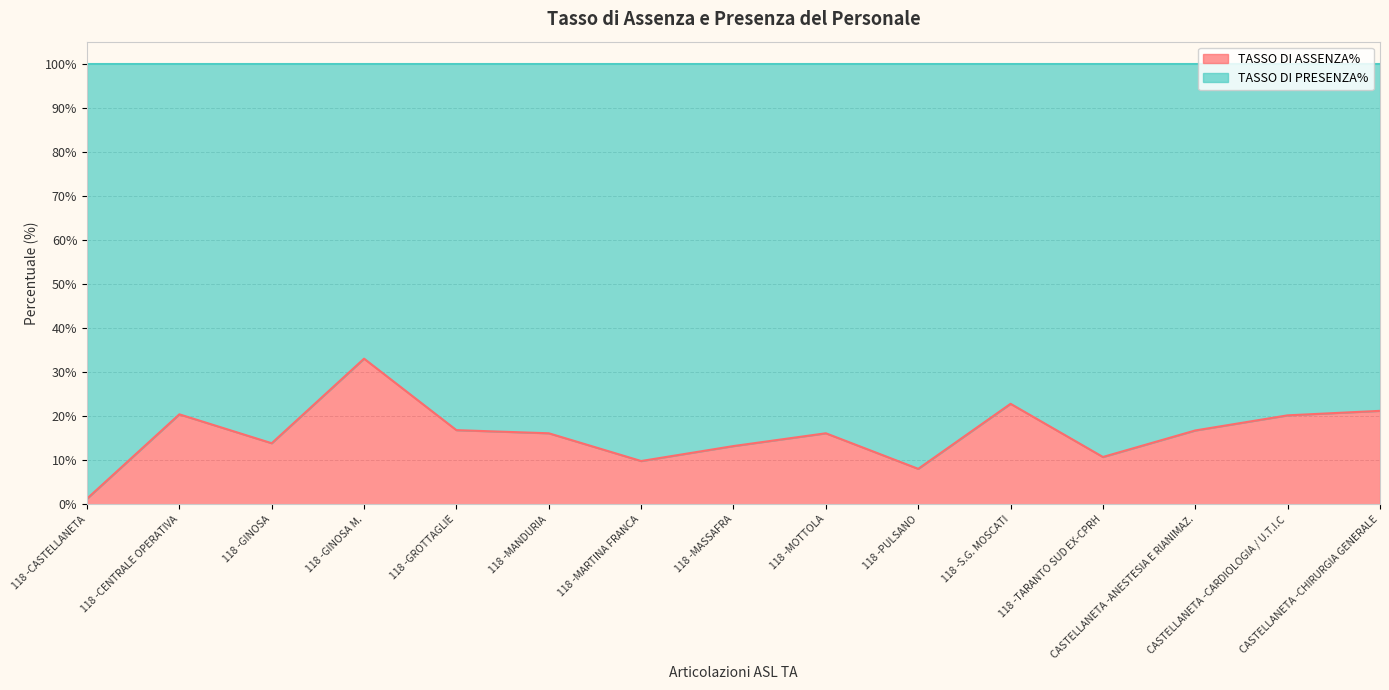

Reading left to right, extract all data points from this chart.

1.3	20.4	13.9	33.1	16.8	16.1	9.8	13.2	16.1	8.1	22.8	10.8	16.8	20.2	21.2